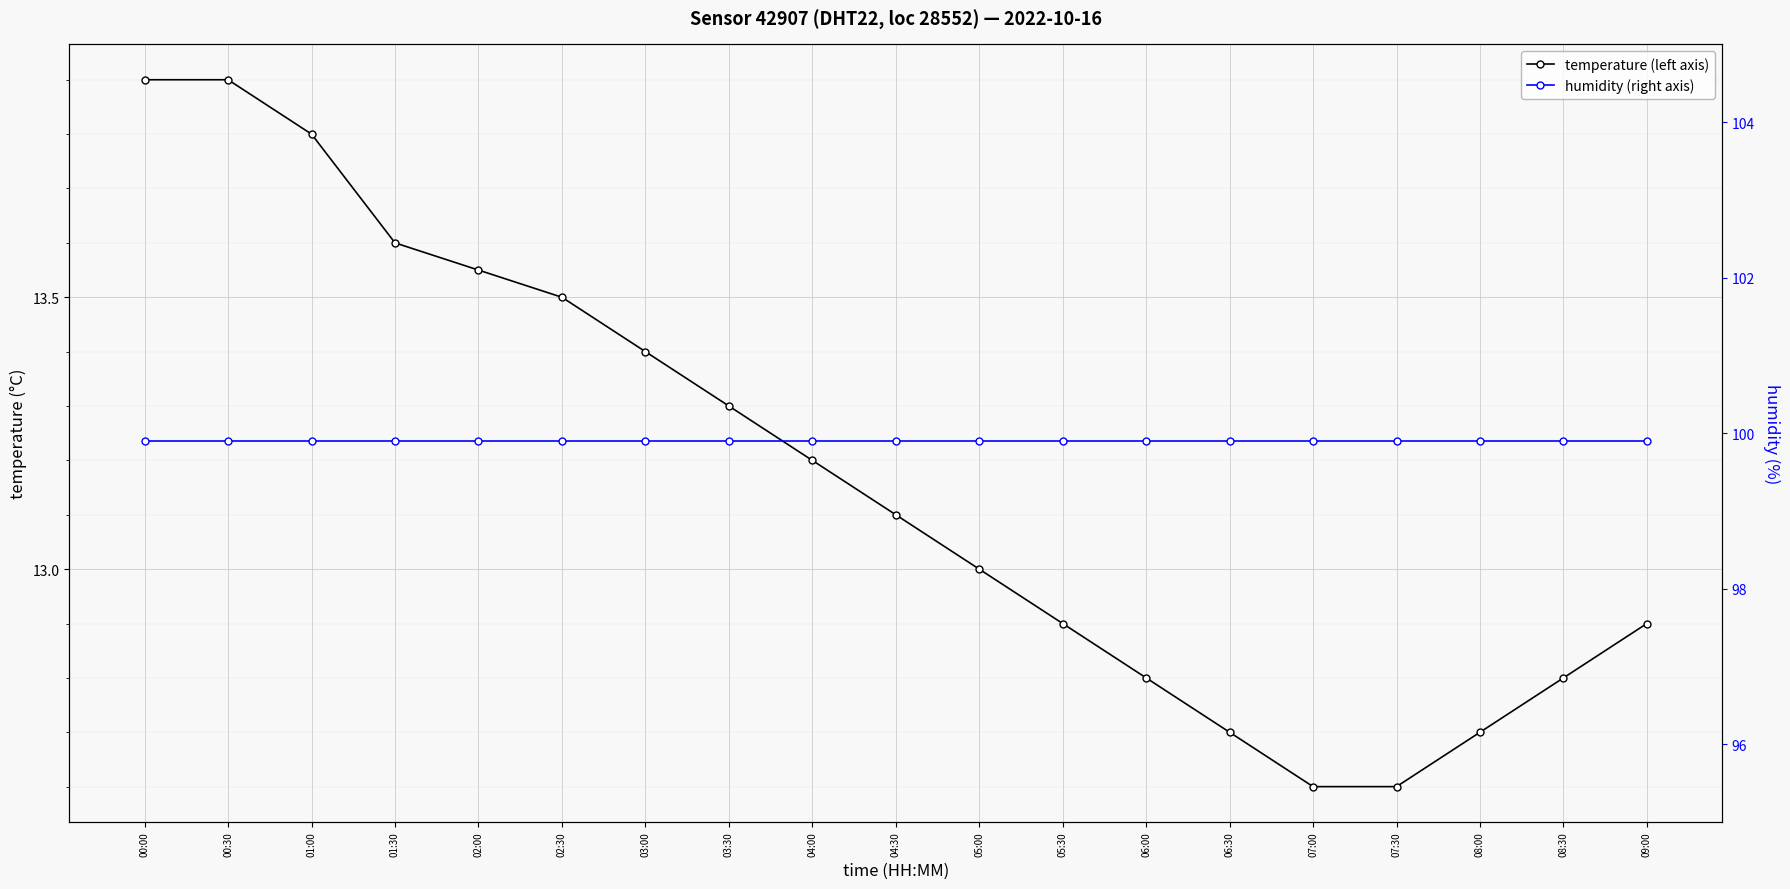

True or false: temperature (left axis) and humidity (right axis) intersect in this chart.

False